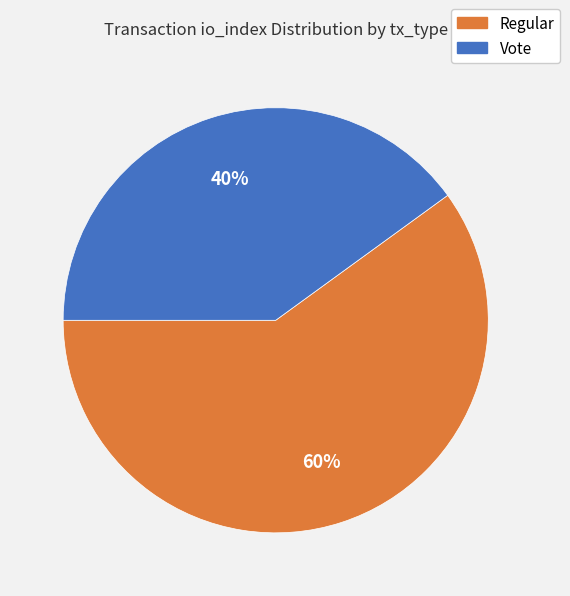

To the nearest percent, what is the difference between the largest and smallest slice percentages?

20%